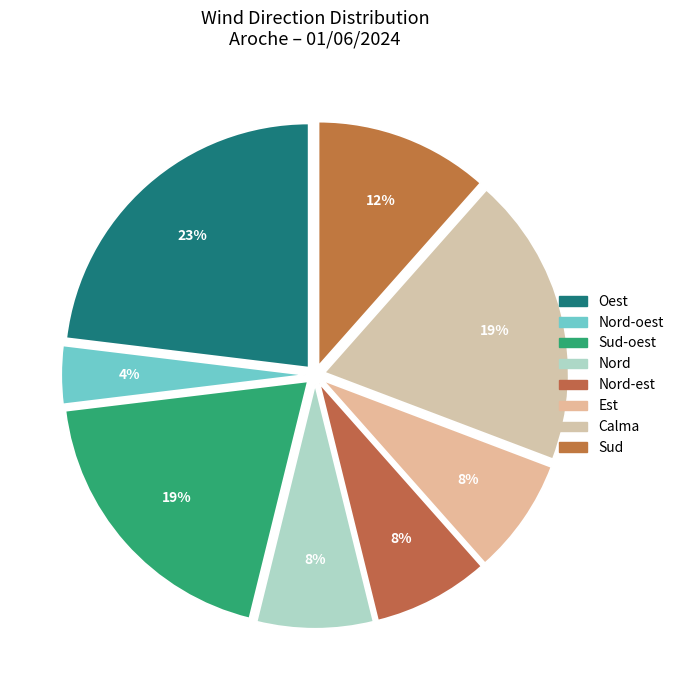

To the nearest percent, what is the average slice percentage?

12%